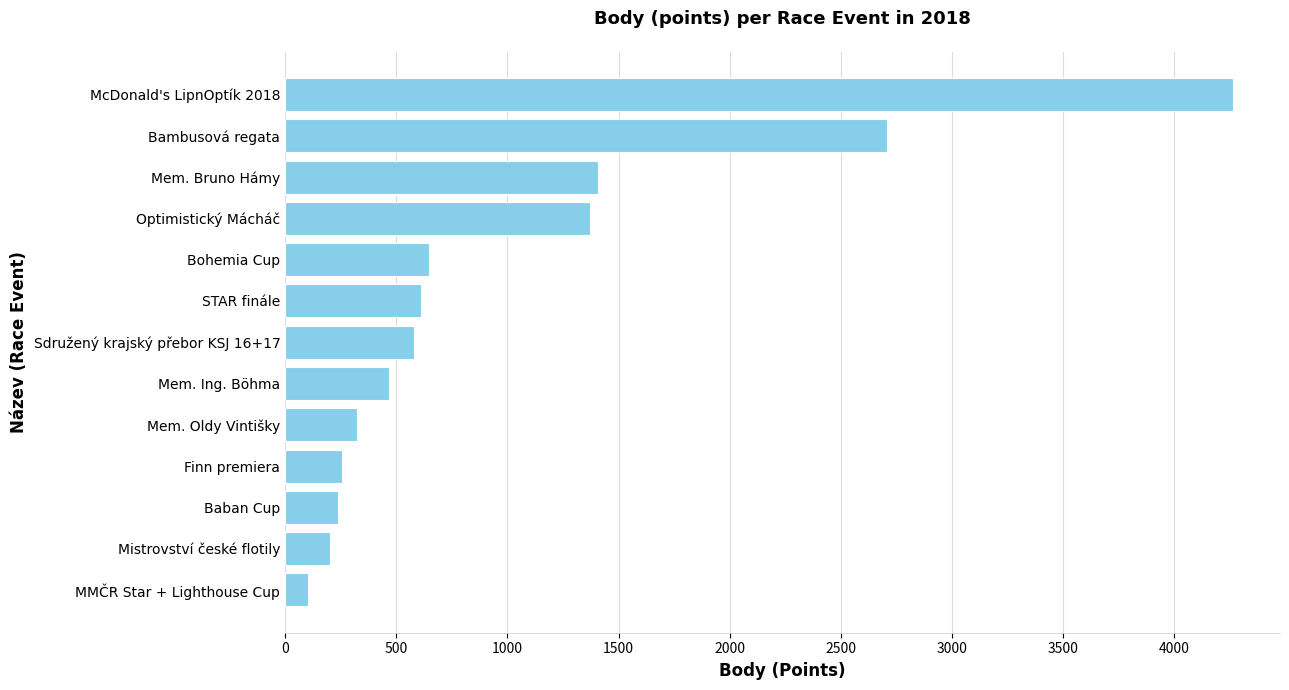

What is the change in value from STAR finále to Mem. Bruno Hámy?

+793